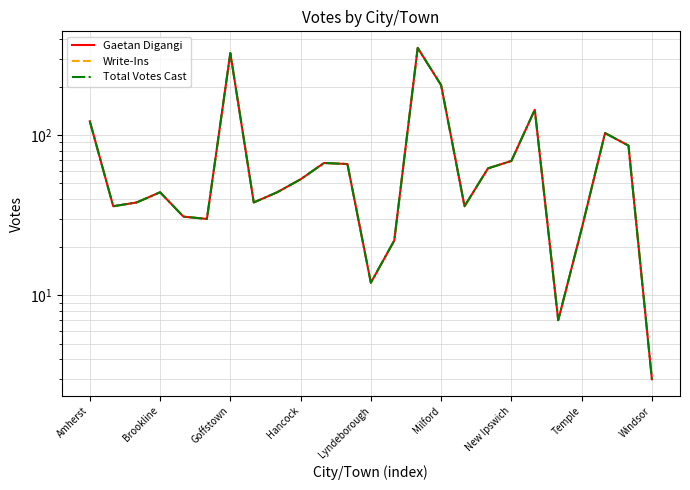

Rank the series by their maximum value, from highest to lowest.

Gaetan Digangi, Total Votes Cast, Write-Ins